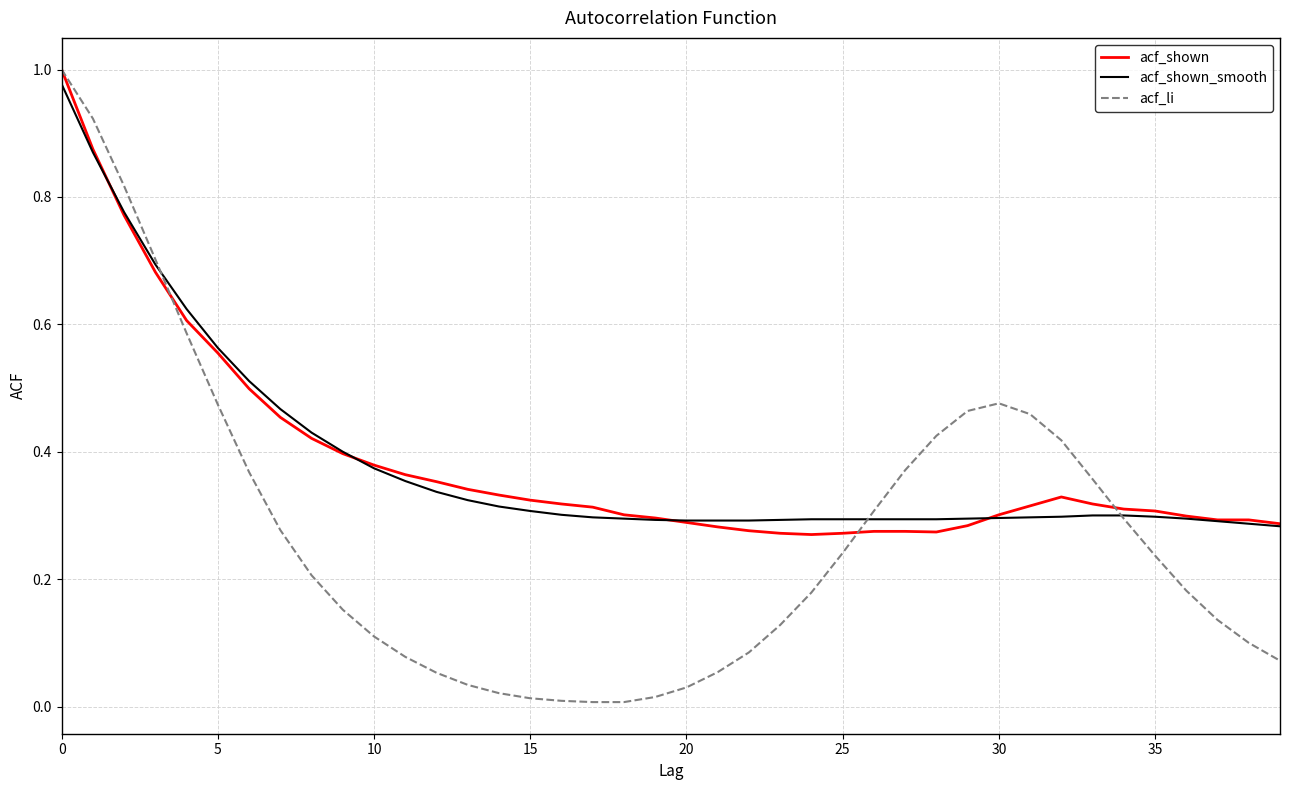

Which series has the widest spread of values?

acf_li